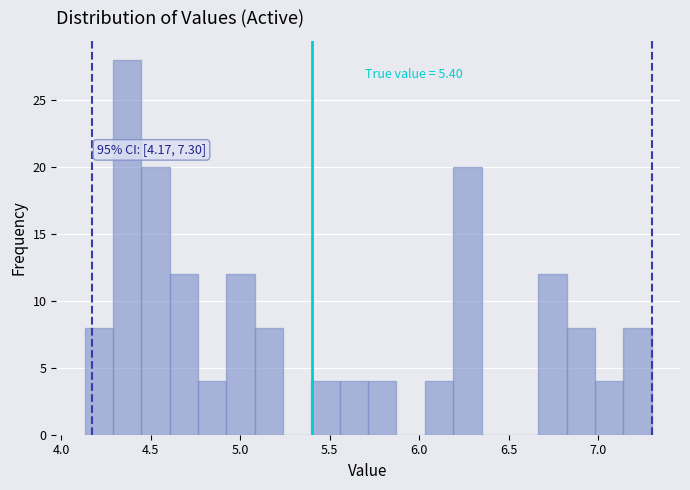

Read against the x-axis, roughly where is the centre of the tallest bar?

4.35